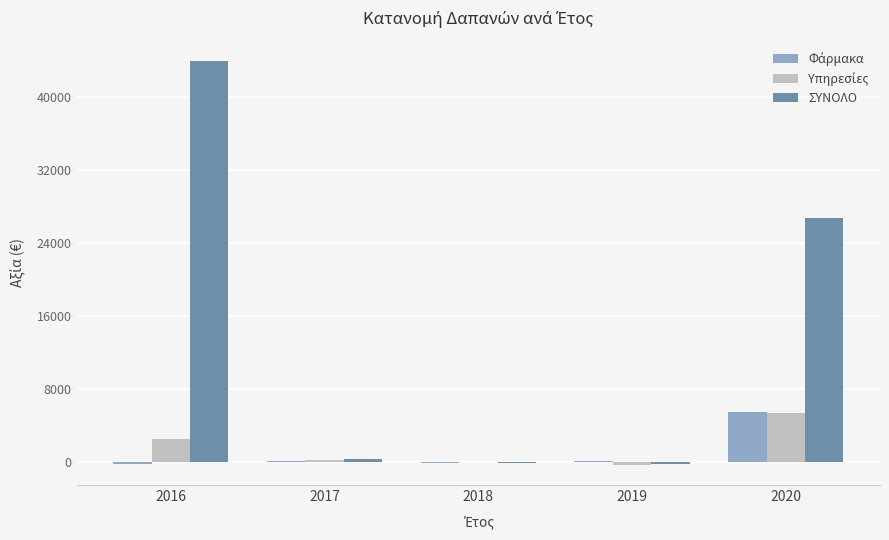

Which series has the largest range (max minus min)?

ΣΥΝΟΛΟ